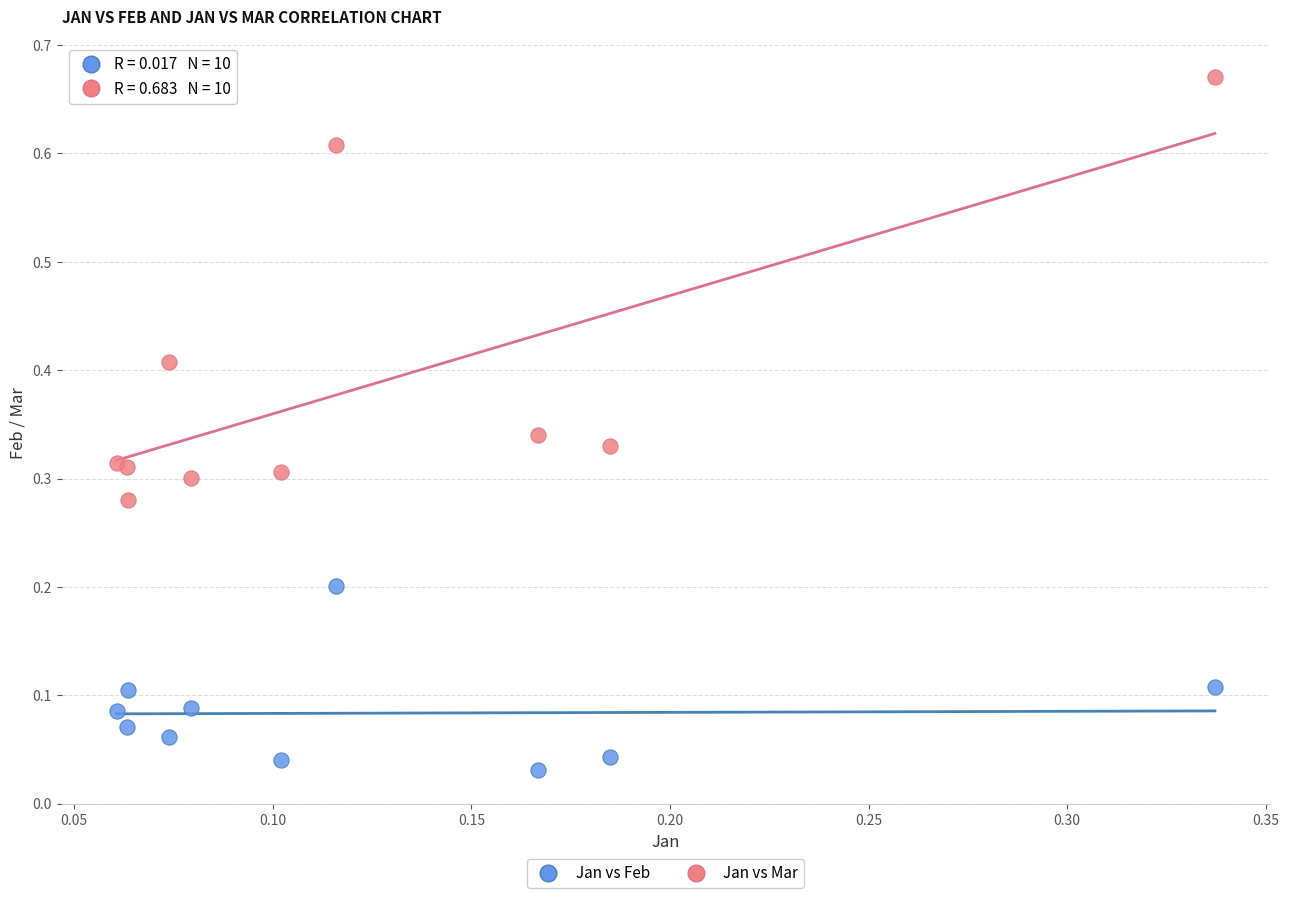

Which series contains the lowest Y value?

Jan vs Feb